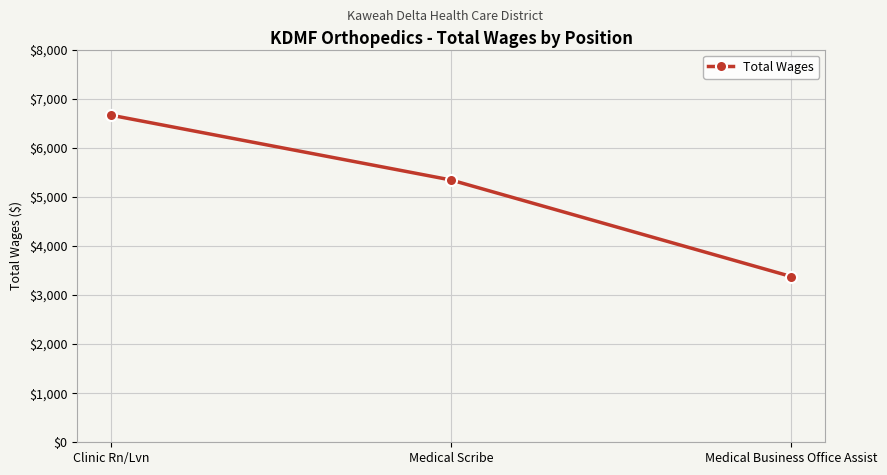

Rank the categories by value from highest to lowest.

Clinic Rn/Lvn, Medical Scribe, Medical Business Office Assist